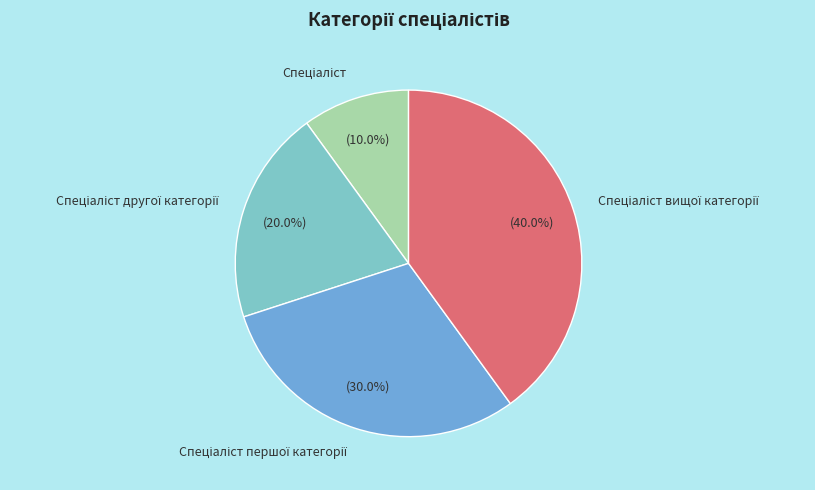

Does any single category account for the majority?

No